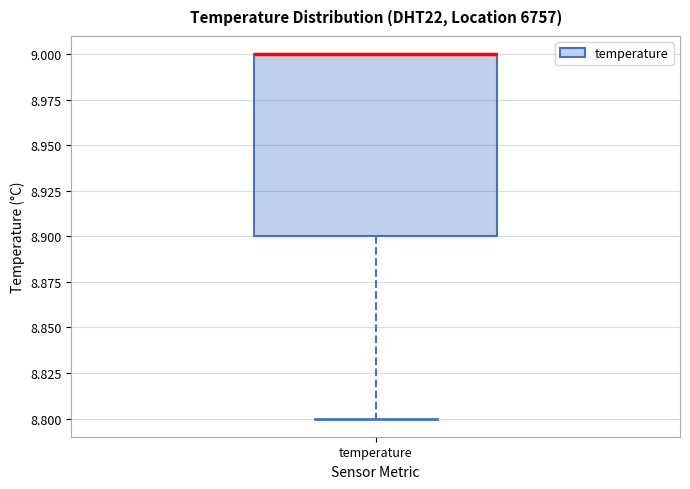

Where does the lower whisker of the box for temperature end on the y-axis? The values are not printed on the chart, so give them approximately, as read against the axis.

8.8